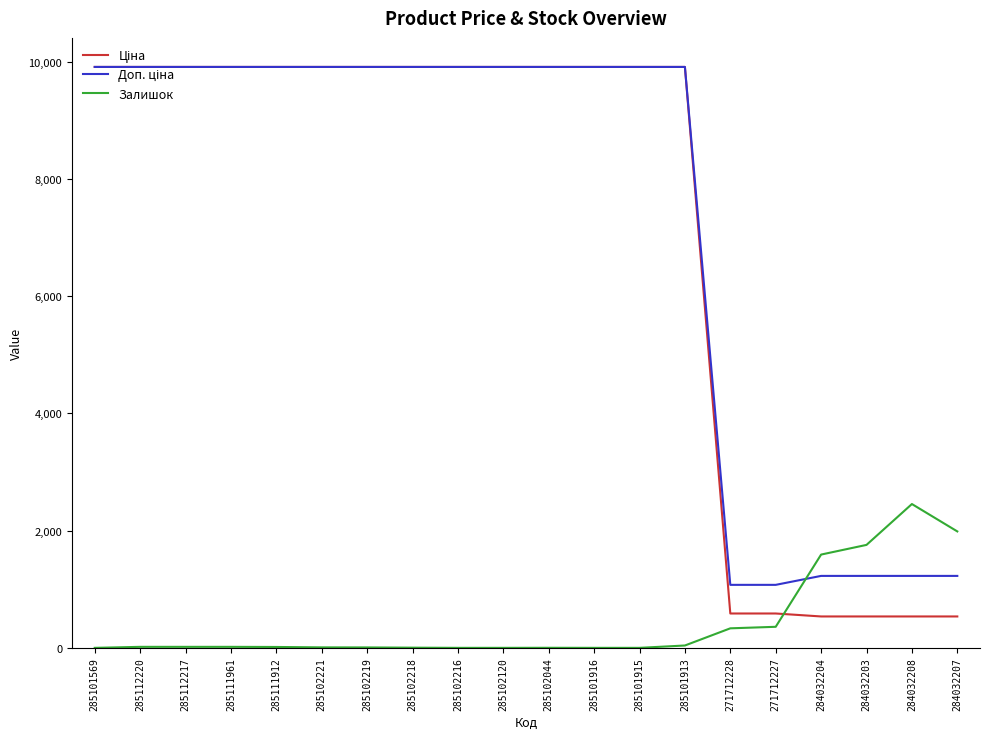

Between 284032204 and 284032208, which series saw the biggest shift?

Залишок